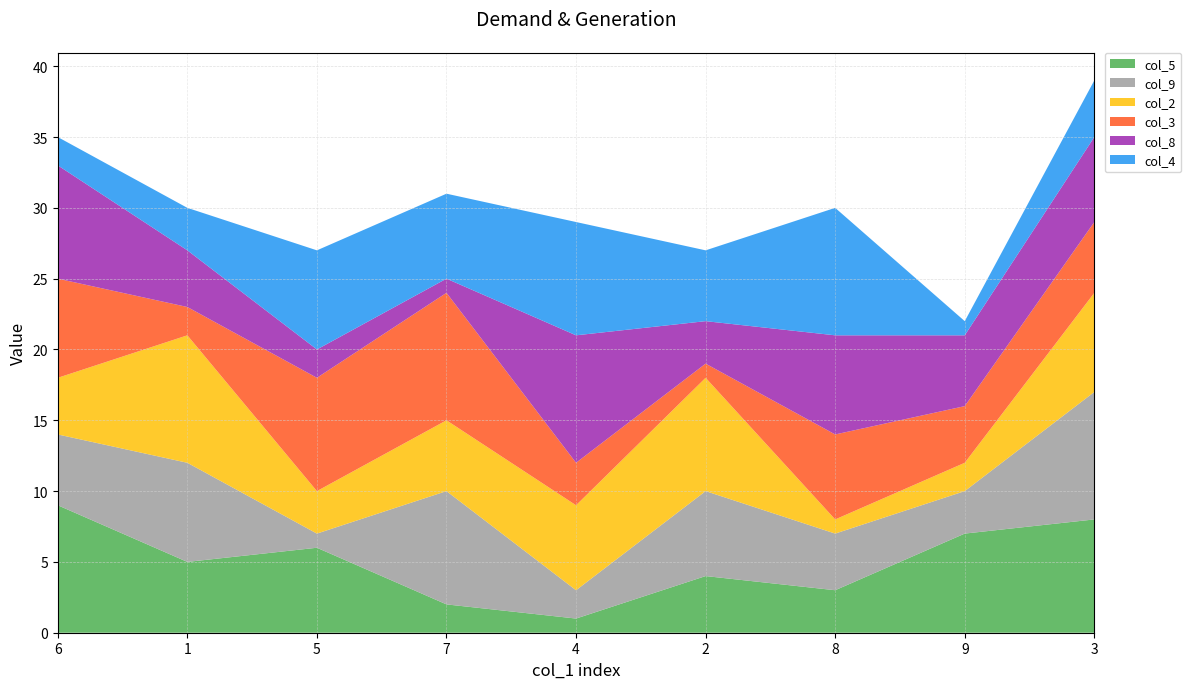

Reading left to right, extract all data points from this chart.

col_5: 9	5	6	2	1	4	3	7	8
col_9: 5	7	1	8	2	6	4	3	9
col_2: 4	9	3	5	6	8	1	2	7
col_3: 7	2	8	9	3	1	6	4	5
col_8: 8	4	2	1	9	3	7	5	6
col_4: 2	3	7	6	8	5	9	1	4